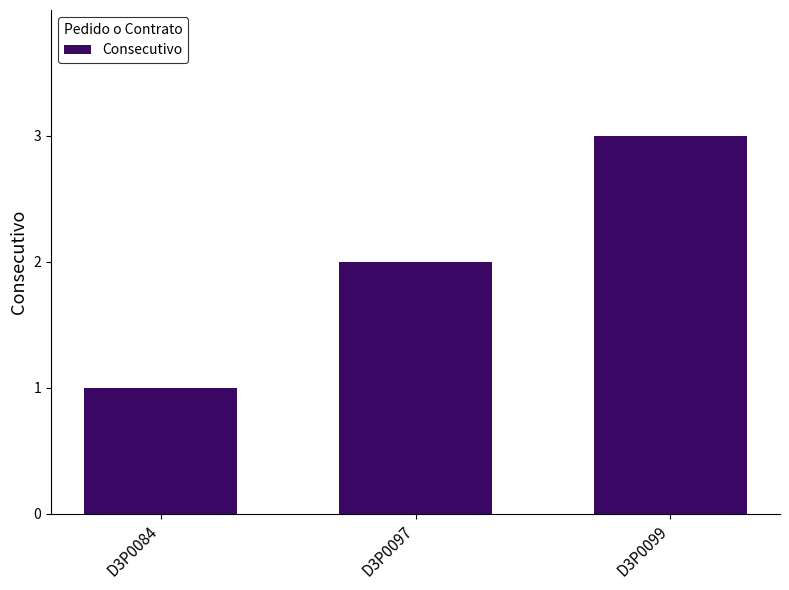

What value does the data have at D3P0084?

1